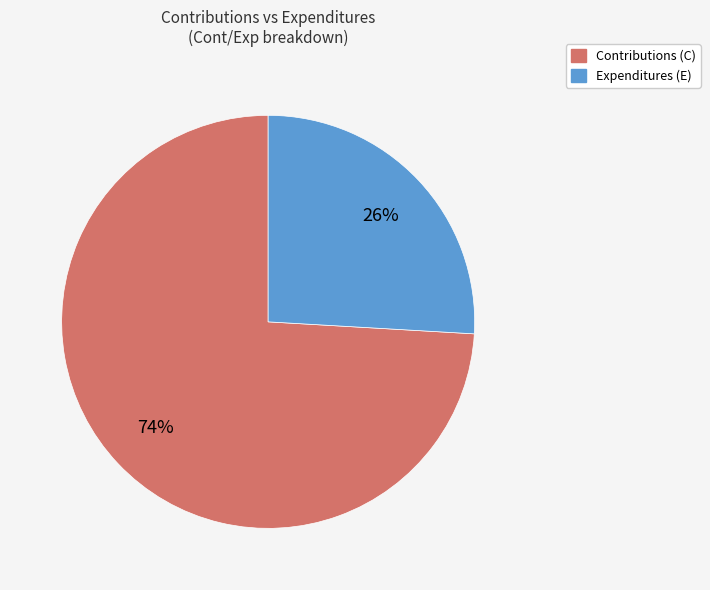

Does any single category account for the majority?

Yes